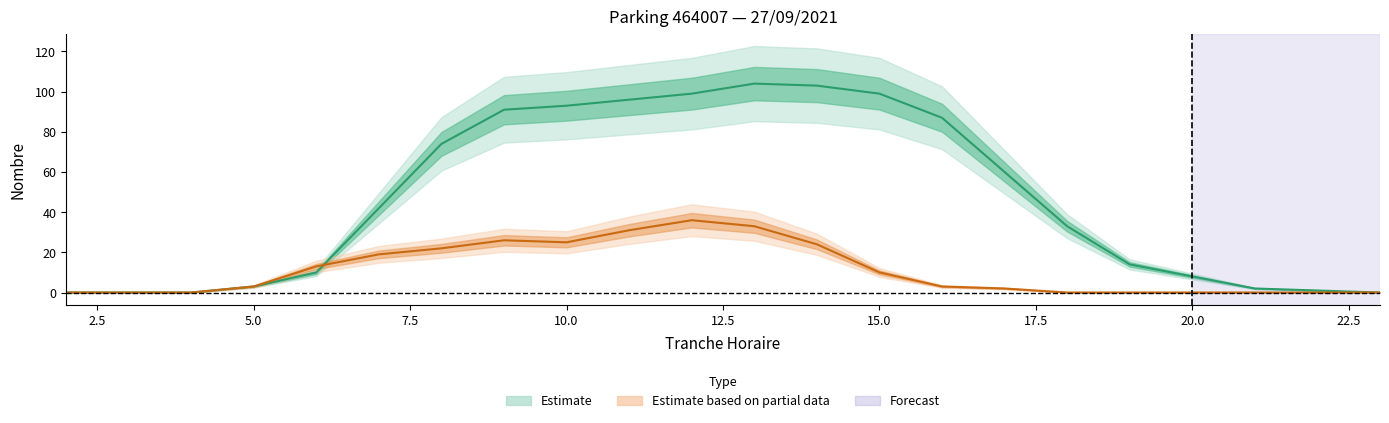

Rank the categories by value from lowest to highest.

2, 3, 4, 23, 22, 21, 5, 20, 6, 19, 18, 7, 17, 8, 16, 9, 10, 11, 12, 15, 14, 13